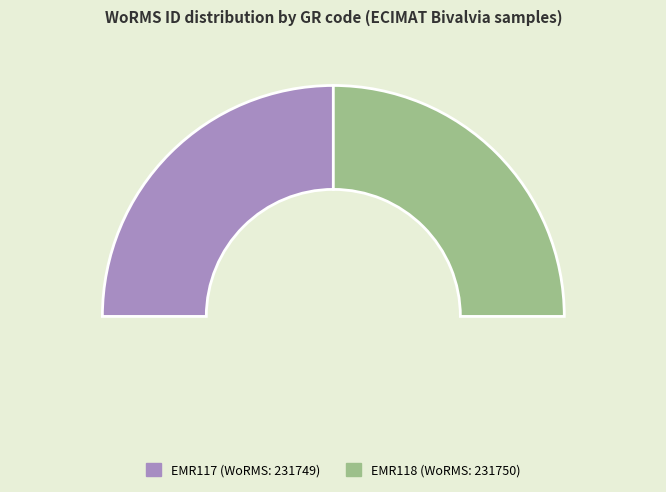

Rank the categories by value from highest to lowest.

EMR118, EMR117